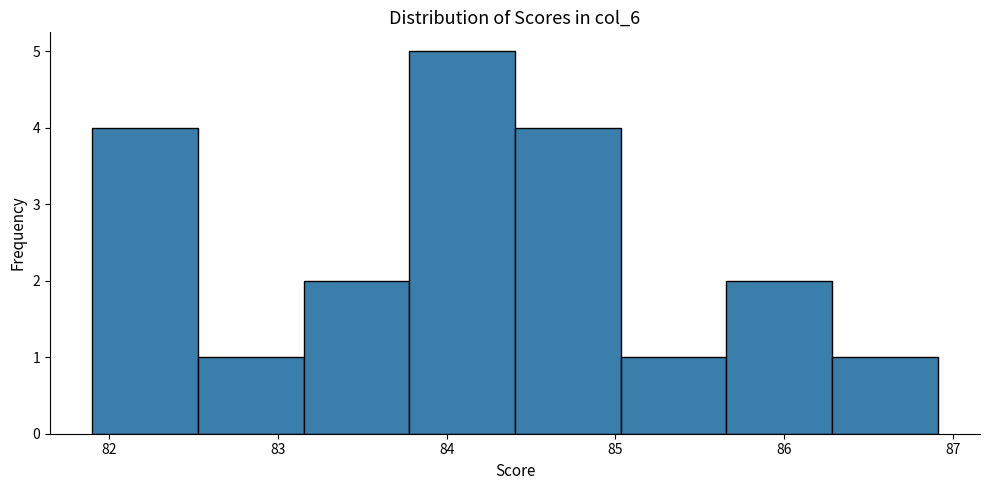

Over which range of the x-axis is the bar tallest?

83.8 to 84.4